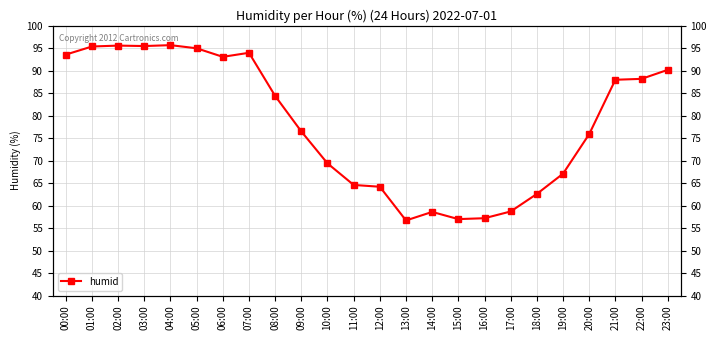

How many points are lower than both their immediate neighbors (excluding endpoints)?

4